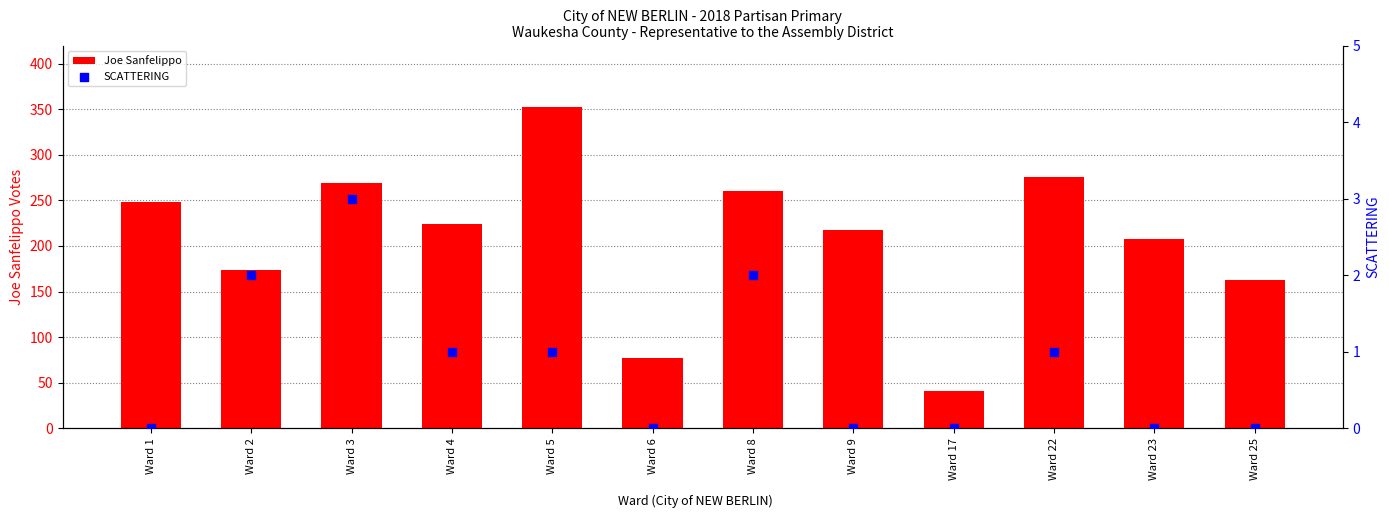

Which series has the largest total across all categories?

Joe Sanfelippo